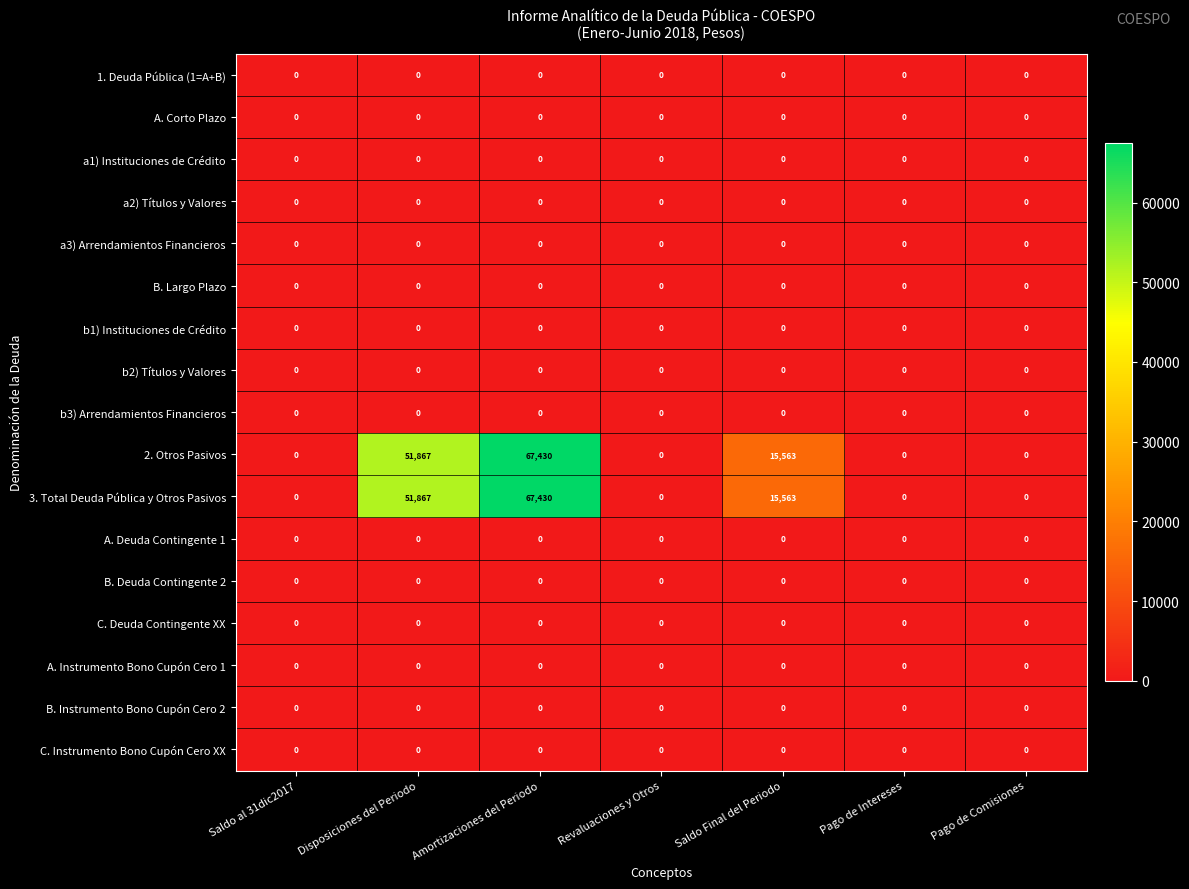

At which category is the sum across all series the highest?

Amortizaciones del Periodo